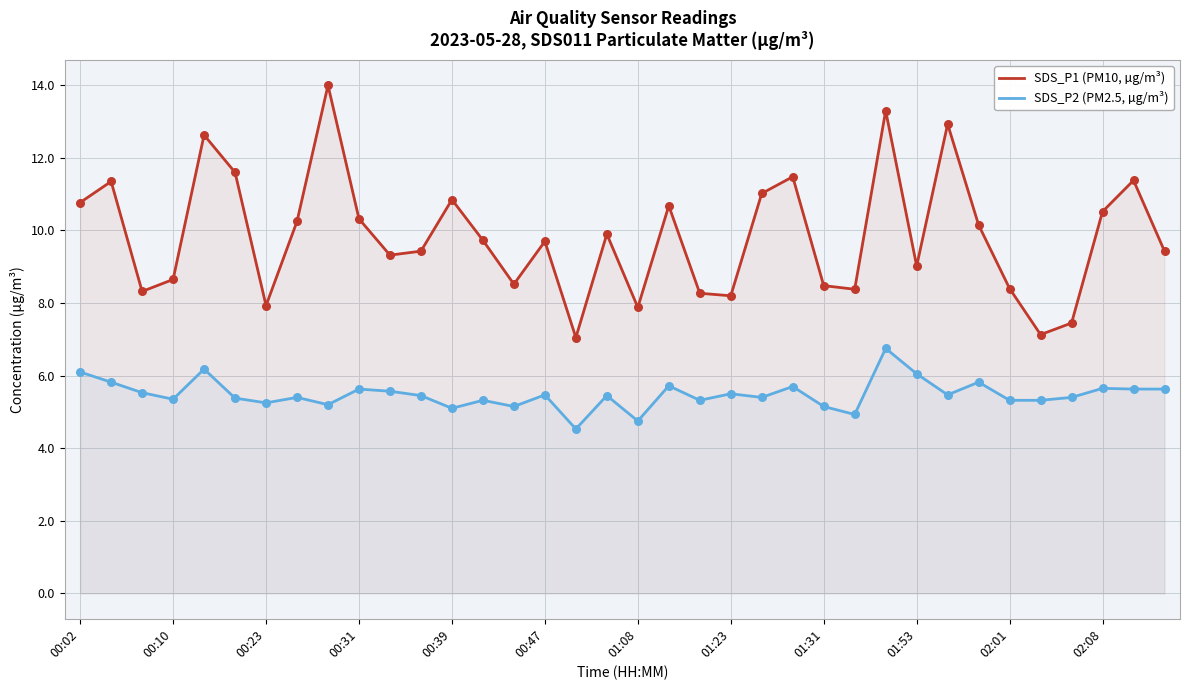

Which series has the largest total across all categories?

SDS_P1 (PM10, µg/m³)